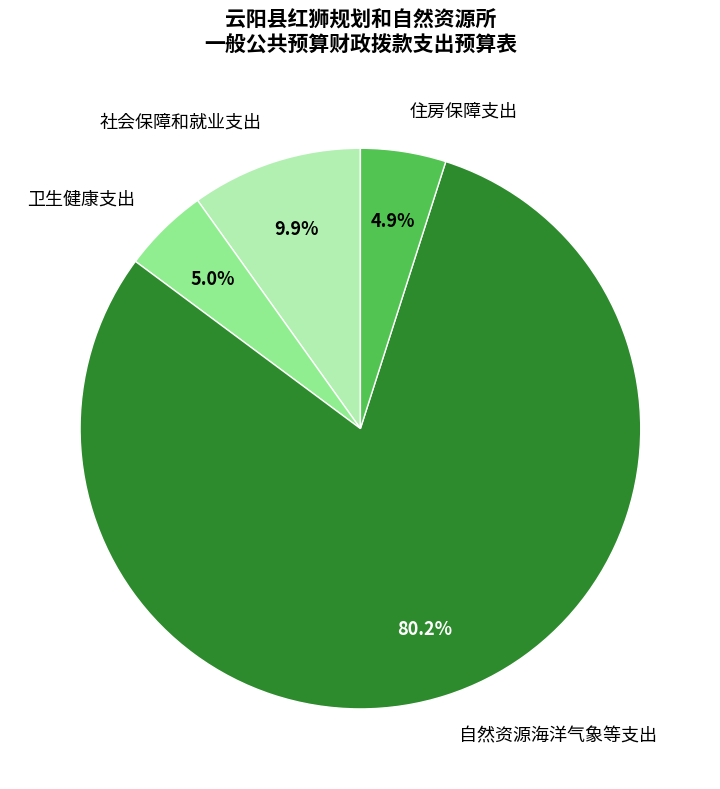

Which has a higher value, 自然资源海洋气象等支出 or 卫生健康支出?

自然资源海洋气象等支出